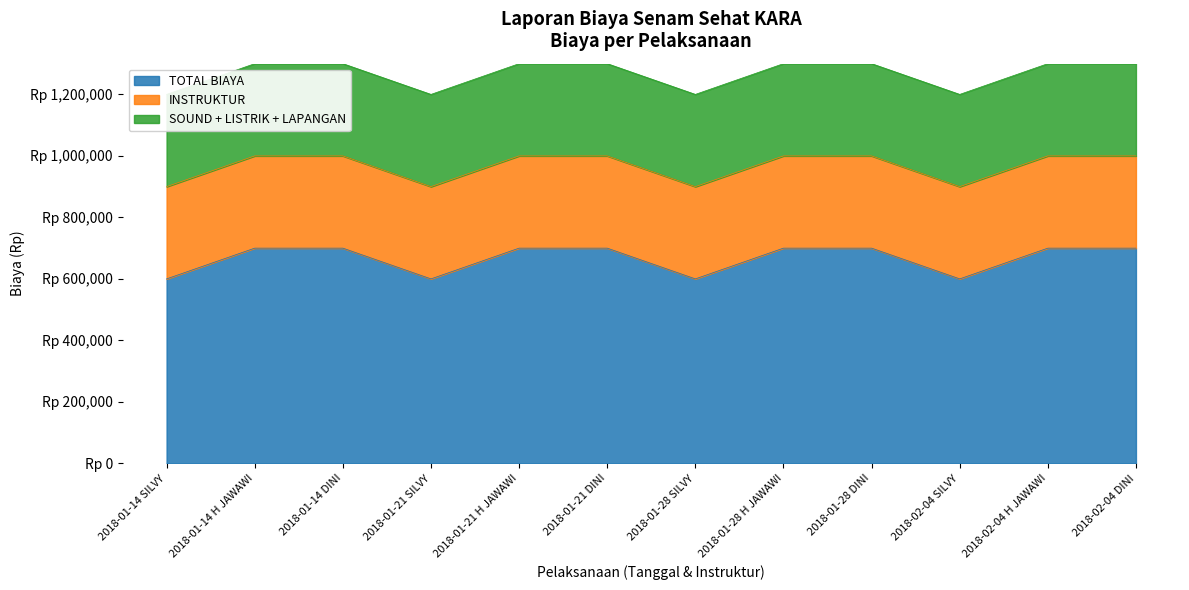

Reading right to left, extract all data points from this chart.

TOTAL BIAYA: 700000	700000	600000	700000	700000	600000	700000	700000	600000	700000	700000	600000
INSTRUKTUR: 300000	300000	300000	300000	300000	300000	300000	300000	300000	300000	300000	300000
SOUND + LISTRIK + LAPANGAN: 300000	300000	300000	300000	300000	300000	300000	300000	300000	300000	300000	300000